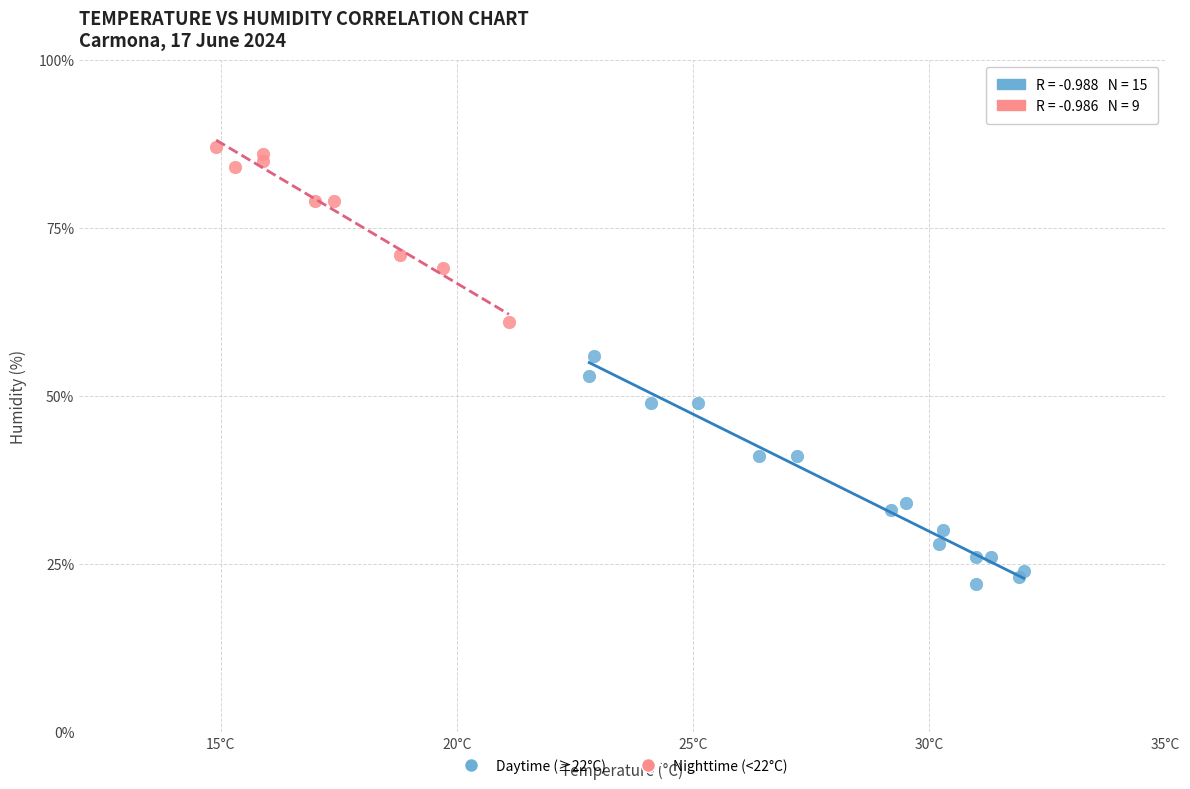

Which series has the widest spread of Y values?

Daytime (≥22°C)